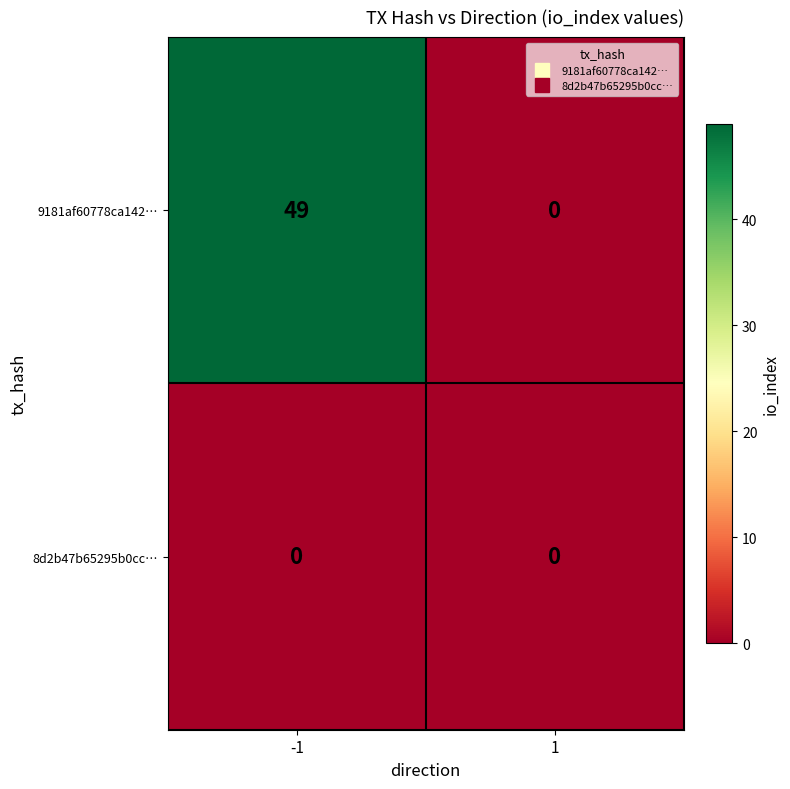

What is the difference between the 9181af60778ca142… values at -1 and 1?

49